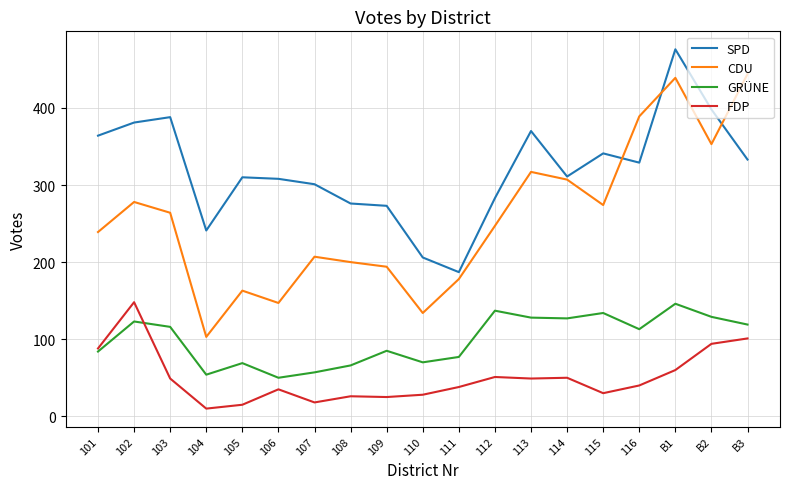

Which series changed the most between 113 and B1?

CDU